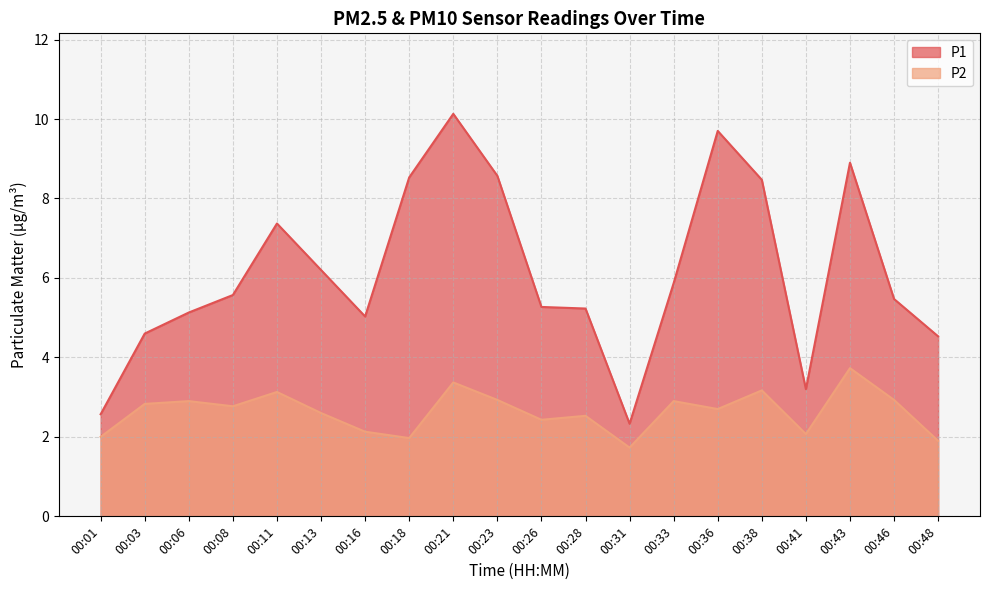

How many lines are shown in the chart?

2